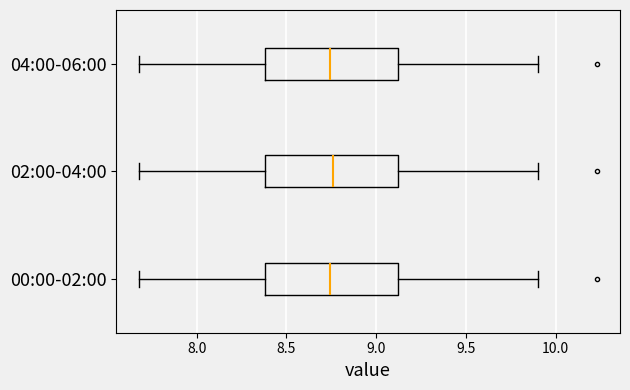

Reading bottom to top, transcribe this box plot: for each box, give where its median line is, the range the box spans, and where its two whiskers end, as read against the x-axis. The values are not printed on the chart, so give them approximately, as read against the axis.

00:00-02:00: median 8.75, box 8.40 to 9.10, whiskers 7.70 to 9.90
02:00-04:00: median 8.75, box 8.40 to 9.10, whiskers 7.70 to 9.90
04:00-06:00: median 8.75, box 8.40 to 9.10, whiskers 7.70 to 9.90